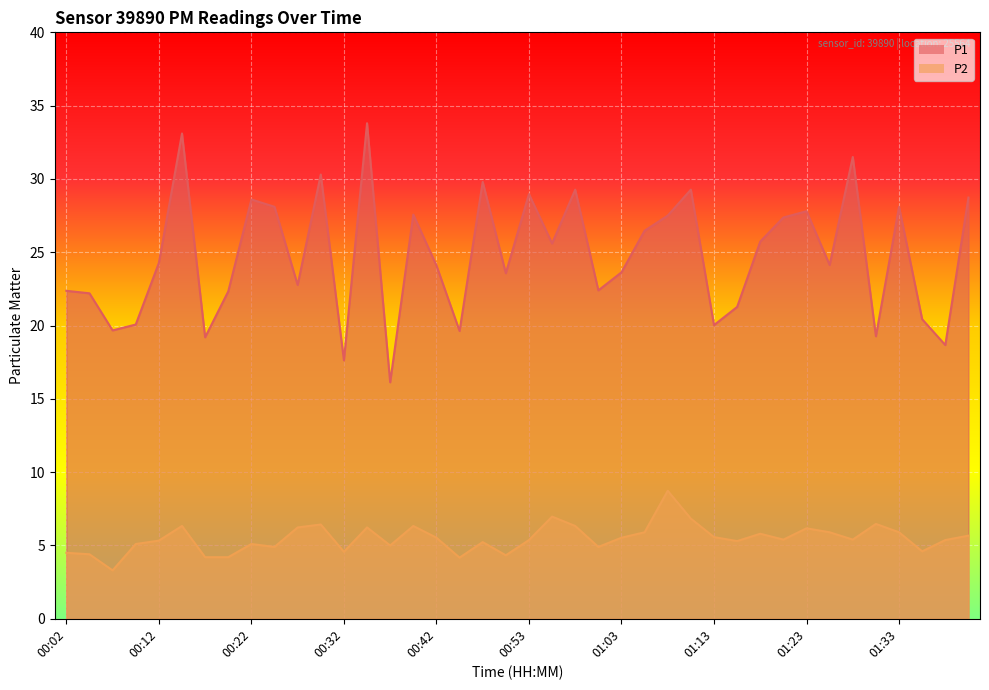

Reading right to left, transcribe all the data shown in this chart.

P1: 28.7	18.7	20.4	28.1	19.3	31.5	24.1	27.8	27.4	25.7	21.3	20.0	29.3	27.5	26.5	23.6	22.4	29.3	25.6	29.0	23.6	29.8	19.6	24.1	27.6	16.1	33.8	17.6	30.3	22.8	28.1	28.6	22.3	19.2	33.1	24.3	20.1	19.7	22.2	22.4
P2: 5.7	5.4	4.6	5.9	6.5	5.4	5.9	6.2	5.4	5.8	5.3	5.6	6.8	8.7	5.9	5.5	4.9	6.3	7.0	5.4	4.3	5.2	4.2	5.5	6.3	5.0	6.2	4.6	6.4	6.2	4.9	5.1	4.2	4.2	6.3	5.3	5.1	3.3	4.4	4.5